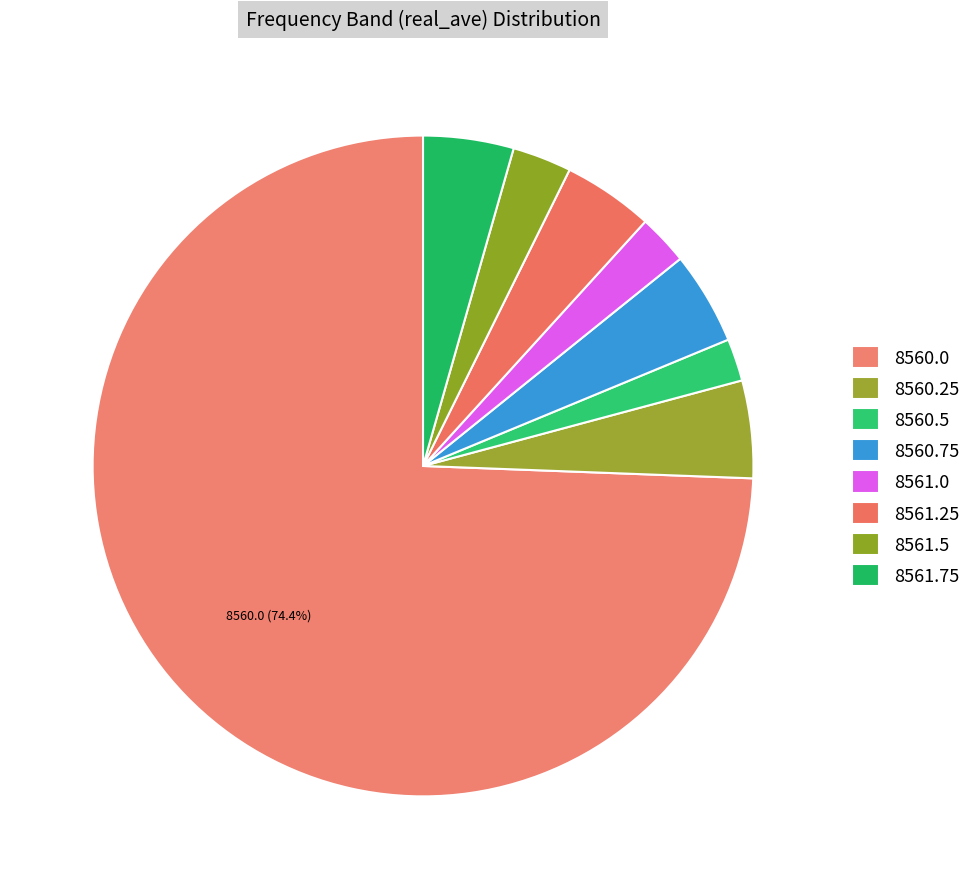

Count the number of slices in the pie.

8